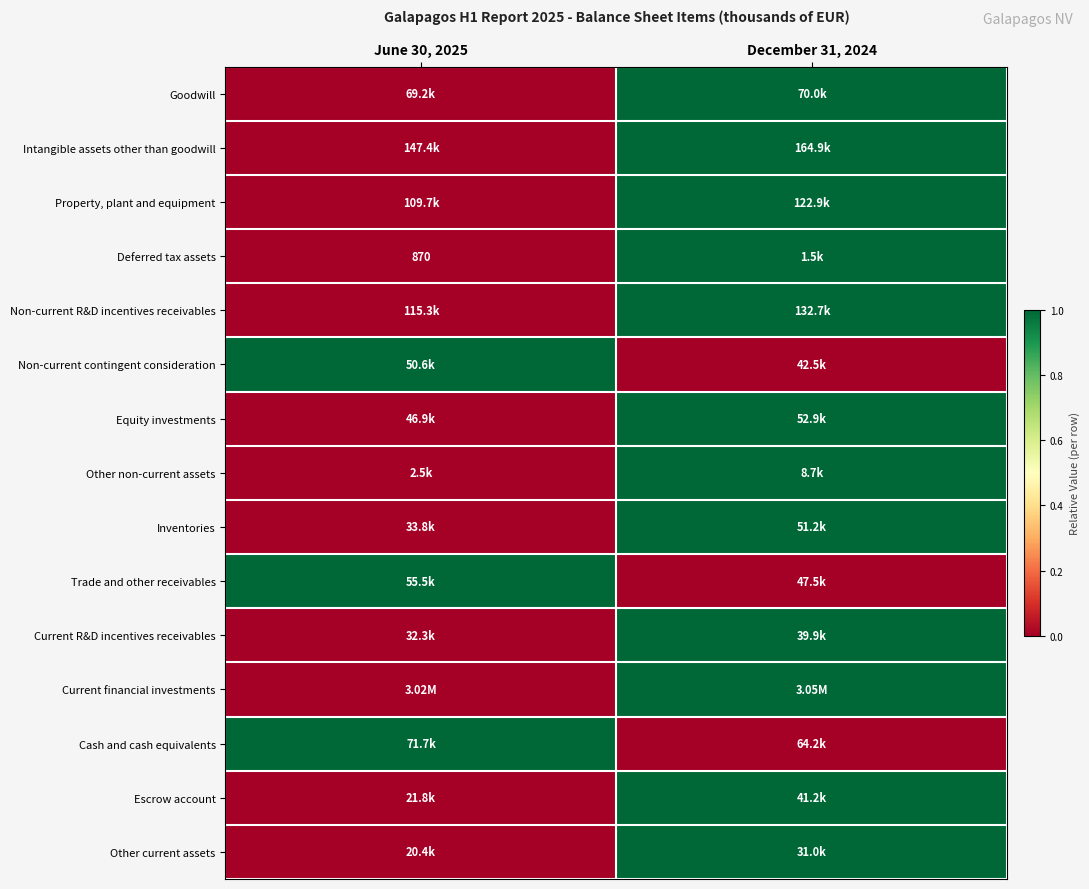

True or false: Intangible assets other than goodwill has a value of 1 at December 31, 2024.

True